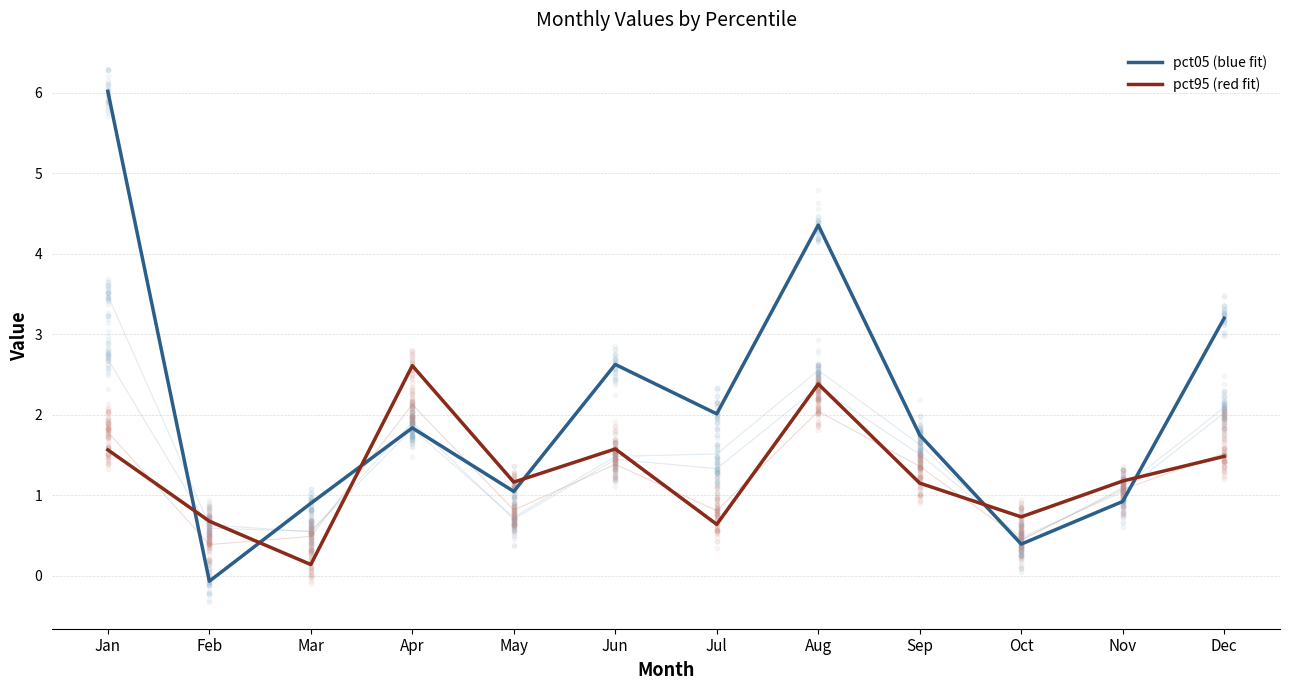

What is the total value across all series at Oct?

1.1